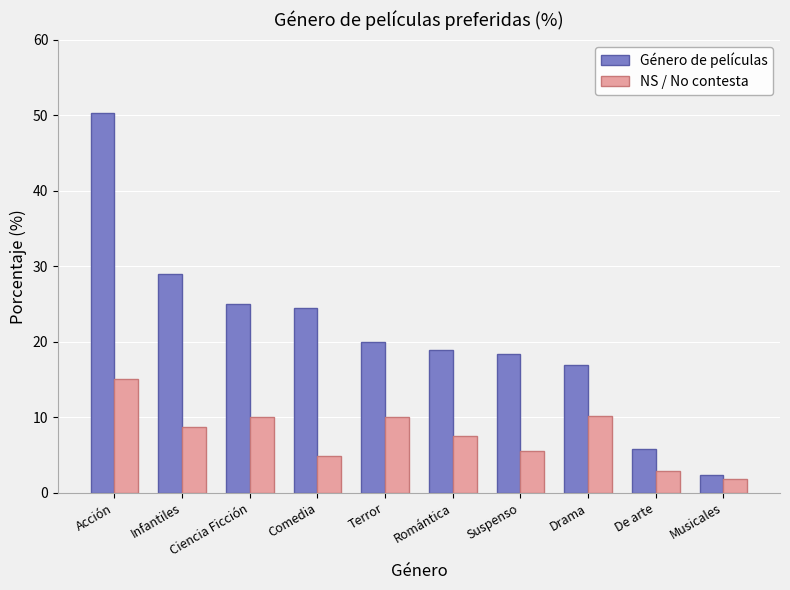

Which series has the largest range (max minus min)?

Género de películas